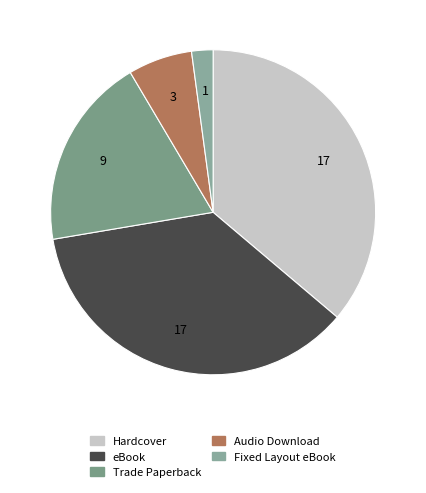

What percentage is the Fixed Layout eBook slice, to the nearest percent?

2%